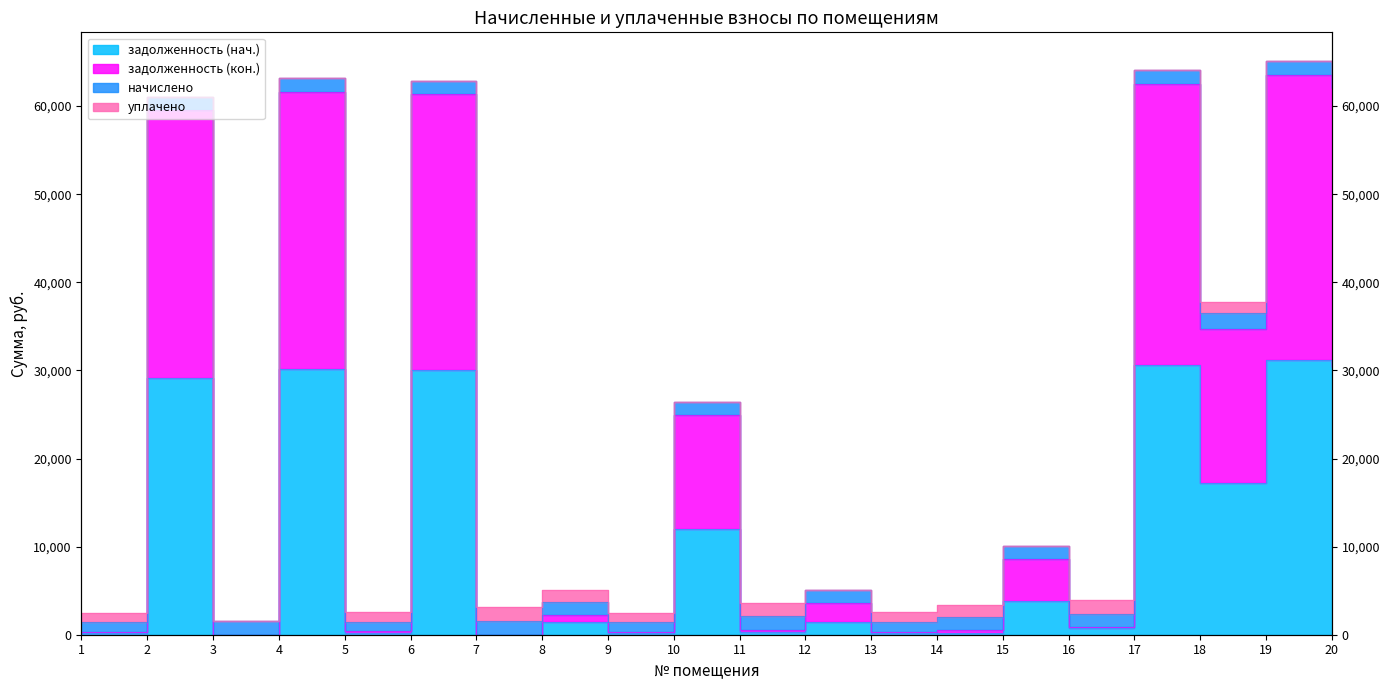

Is the value of задолженность (нач.) at 17 greater than the value of задолженность (кон.) at 10?

Yes